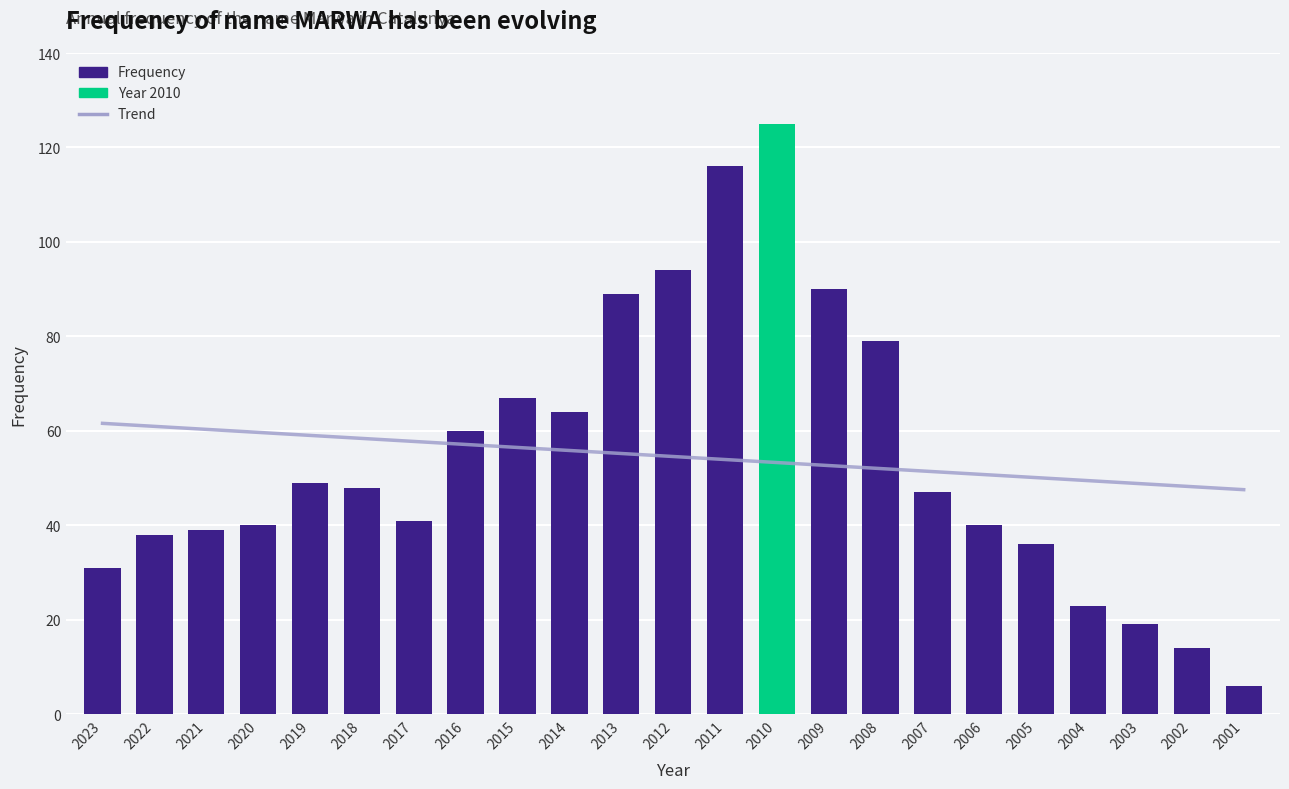

What is the change in value from 2015 to 2012?

+27